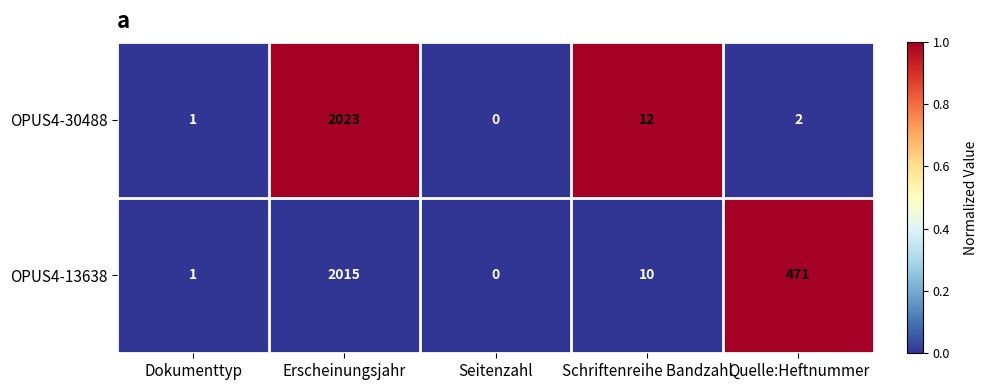

Reading left to right, transcribe all the data shown in this chart.

OPUS4-30488: Dokumenttyp=1	Erscheinungsjahr=2023	Seitenzahl=0	Schriftenreihe Bandzahl=12	Quelle:Heftnummer=2
OPUS4-13638: Dokumenttyp=1	Erscheinungsjahr=2015	Seitenzahl=0	Schriftenreihe Bandzahl=10	Quelle:Heftnummer=471